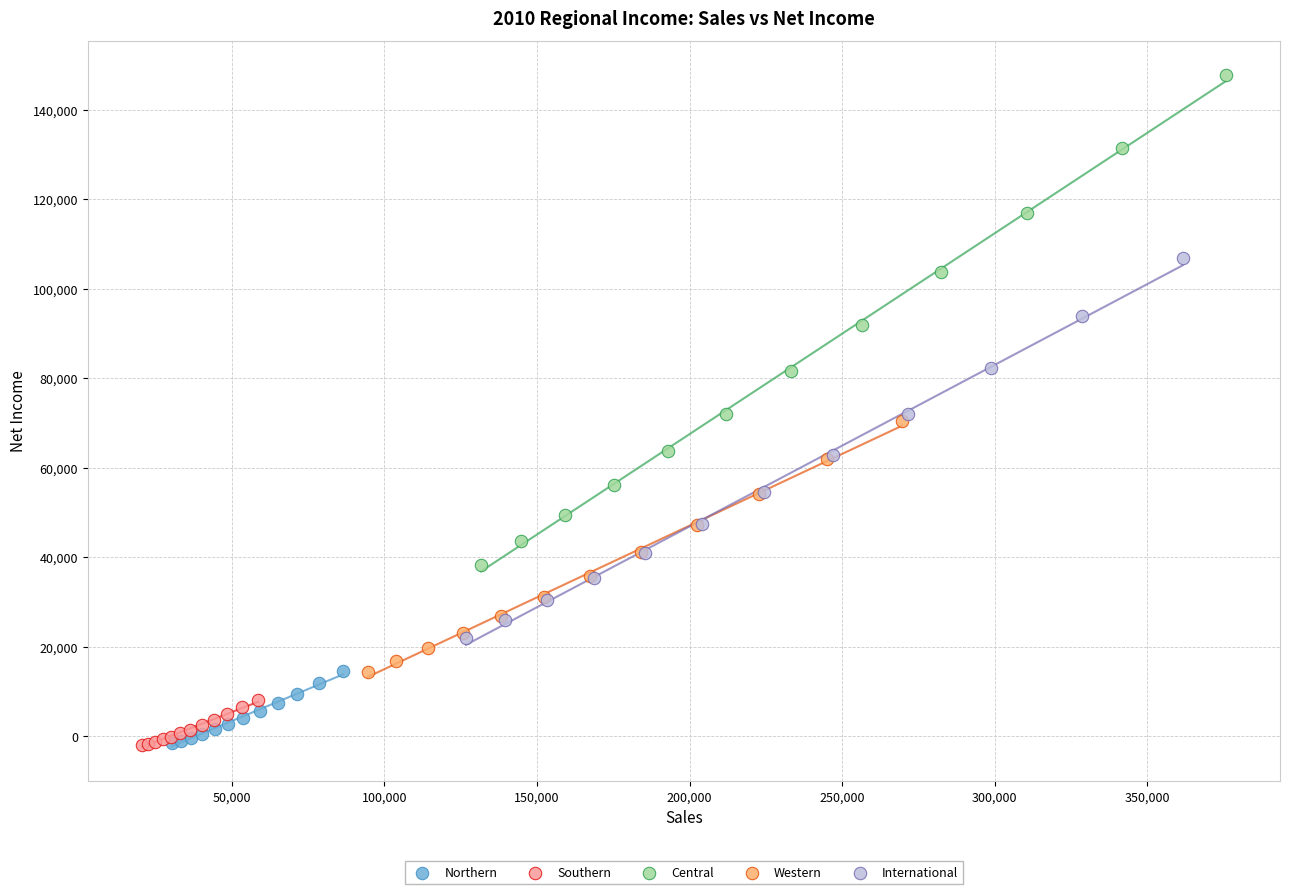

Which series contains the highest Y value?

Central